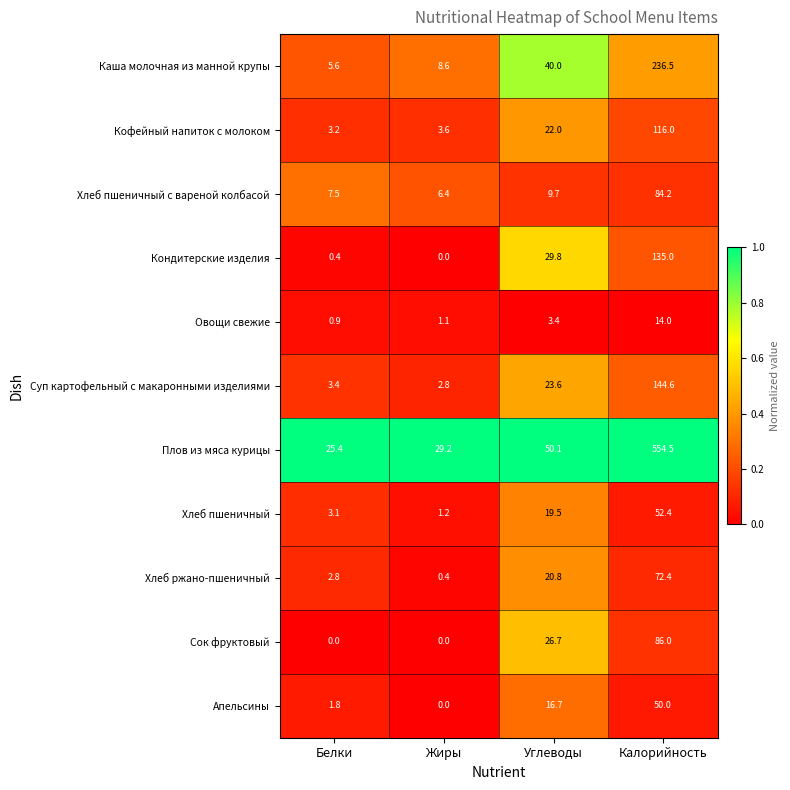

Which series changed the most between Белки and Углеводы?

Каша молочная из манной крупы